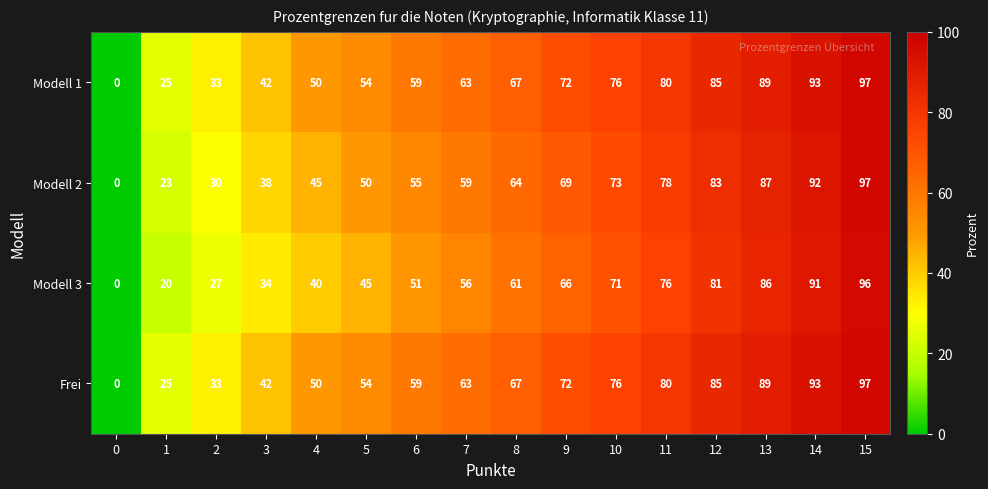

Is it true that Modell 1 equals 51 at 14?

False